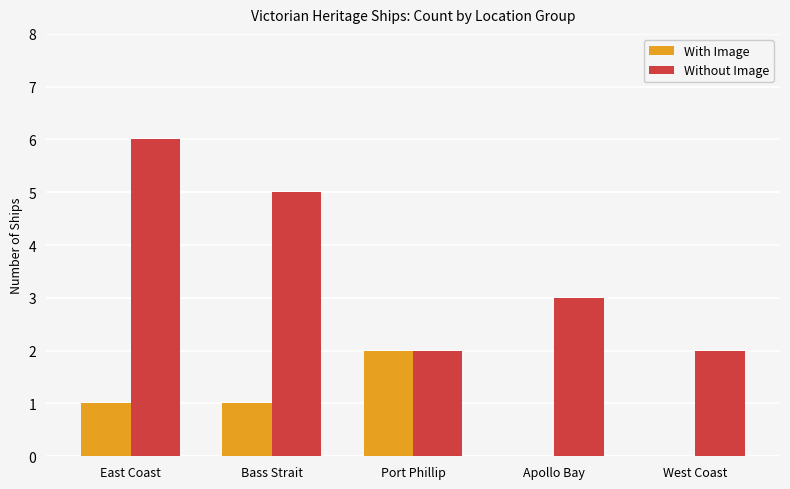

What is the maximum value shown in the chart?

6